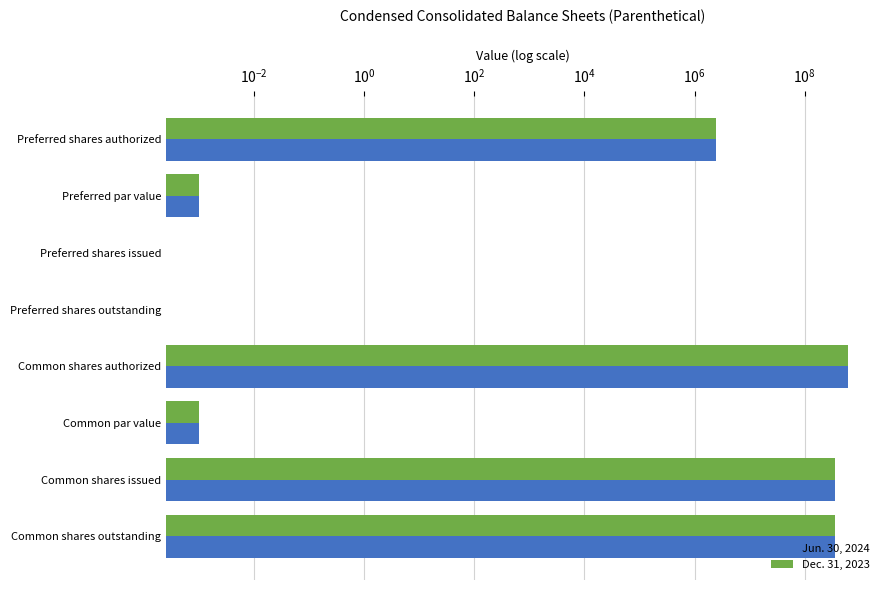

Between Preferred shares authorized and Preferred shares outstanding, which series saw the biggest shift?

Jun. 30, 2024